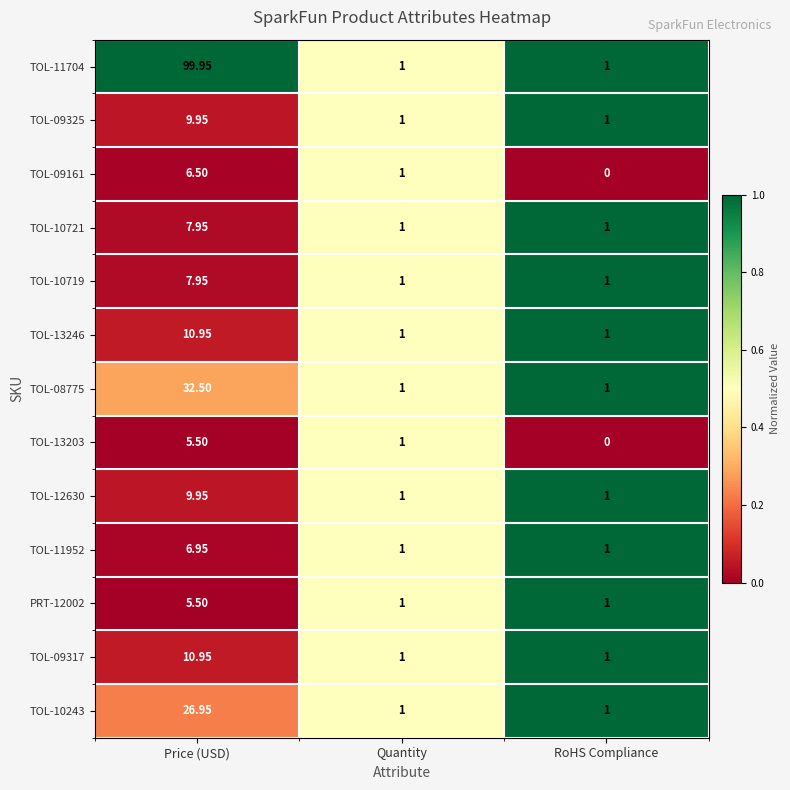

At which category is the sum across all series the highest?

Price (USD)